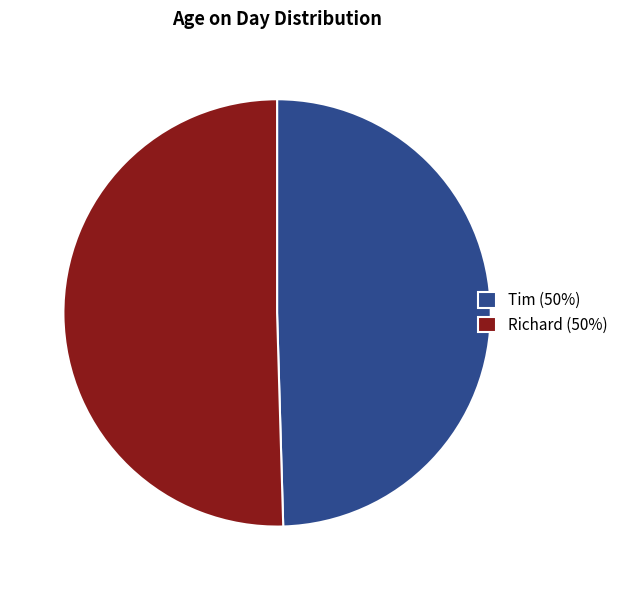

What is the majority slice?

Richard